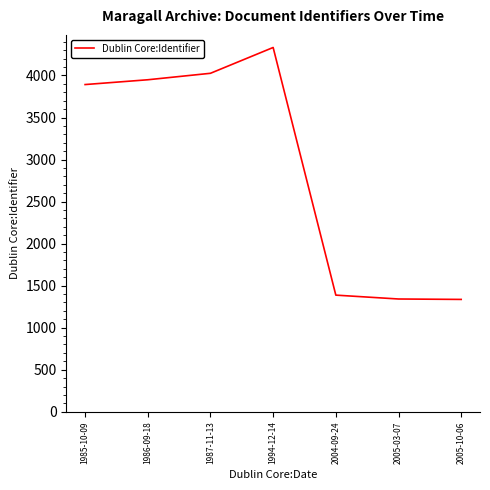

At which label is the value closest to 2834?

1985-10-09